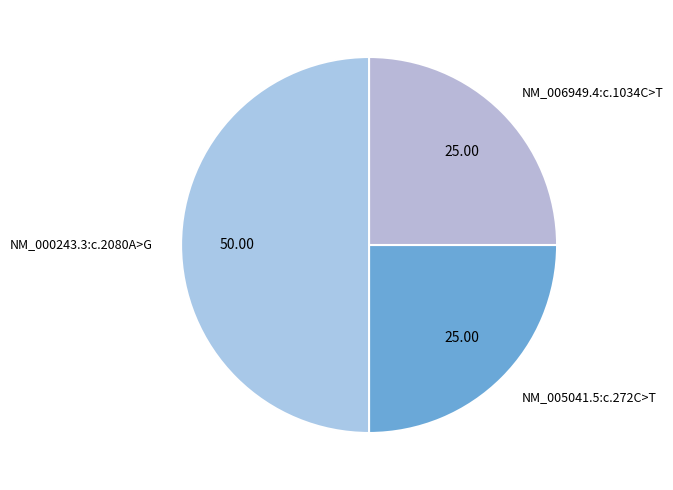

Is it true that NM_005041.5:c.272C>T is 16% of the pie?

False